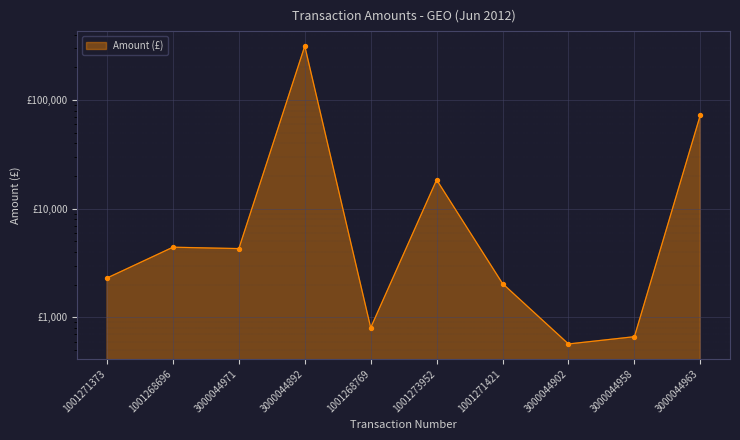

Which has a higher value, 1001271373 or 1001271421?

1001271373